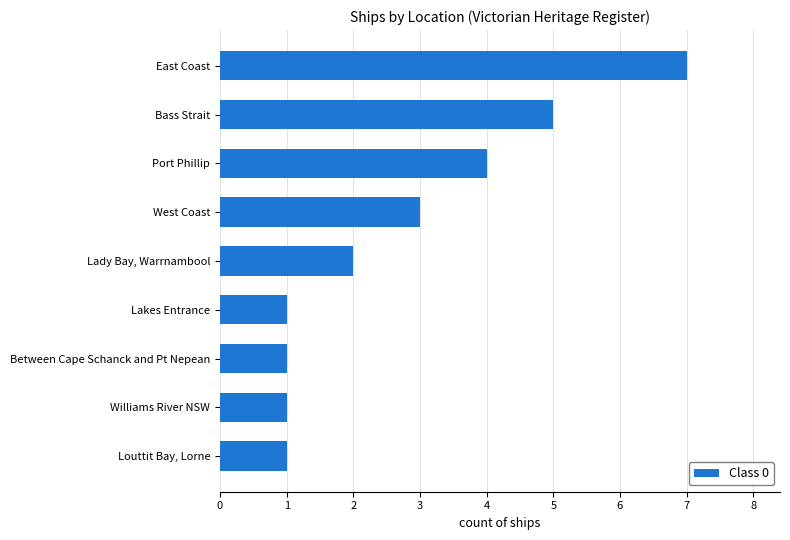

How many values are between 1 and 4?

7